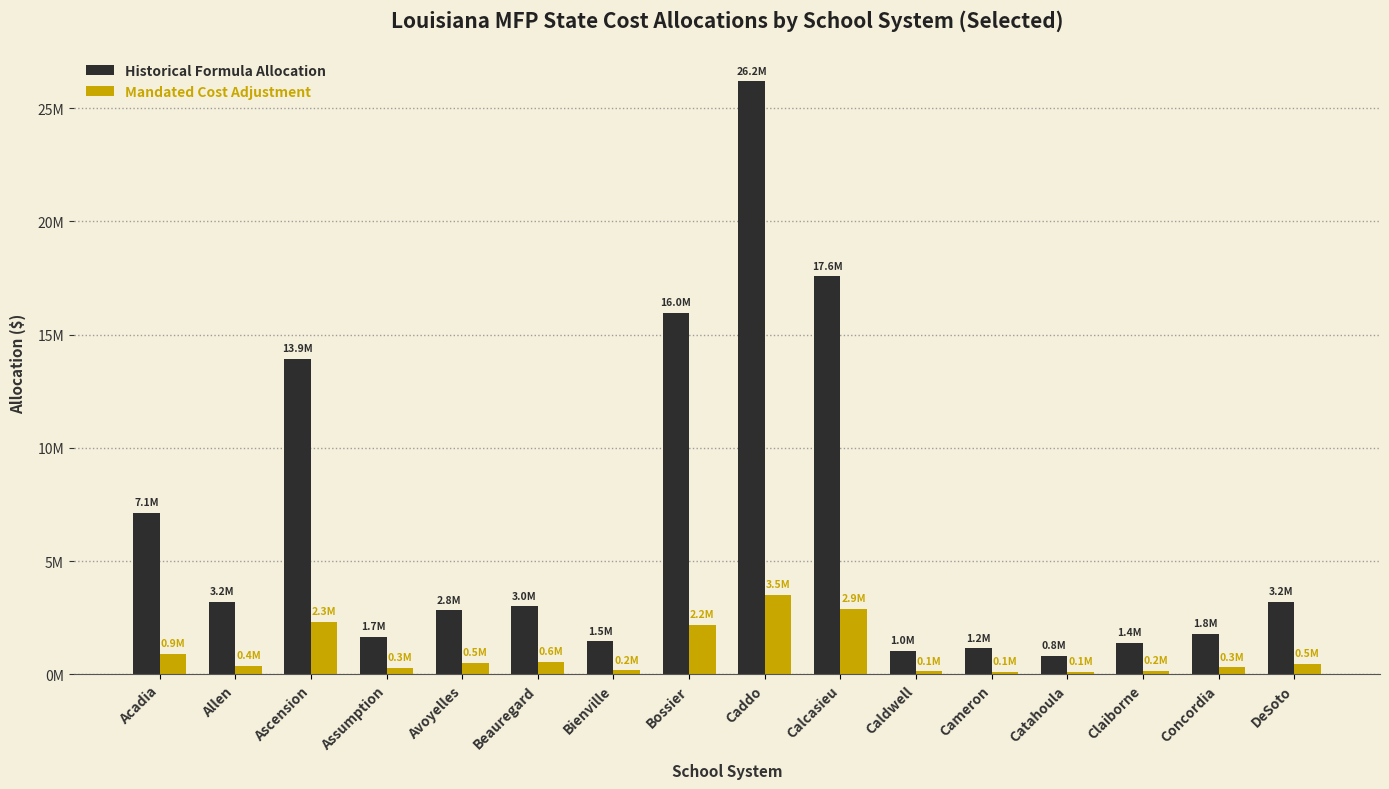

What are all the series names shown in the legend?

Historical Formula Allocation, Mandated Cost Adjustment